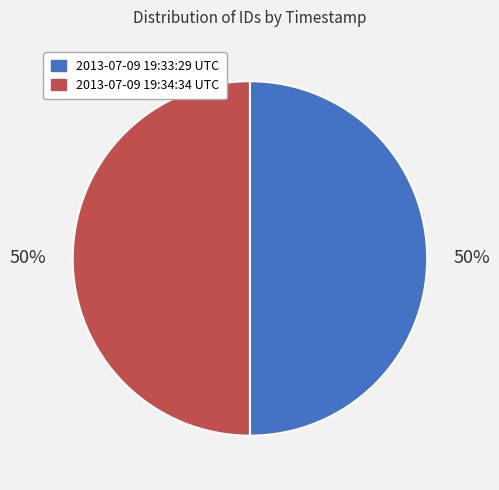

The 2013-07-09 19:33:29 UTC slice represents 50% of the pie. True or false?

True